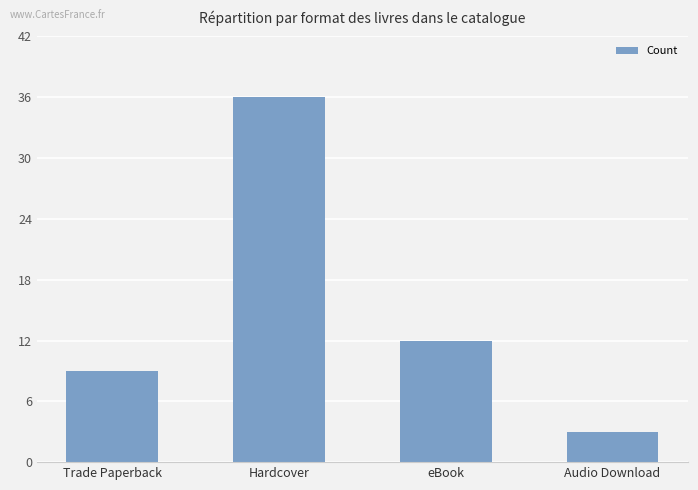

How many values are below 12?

2